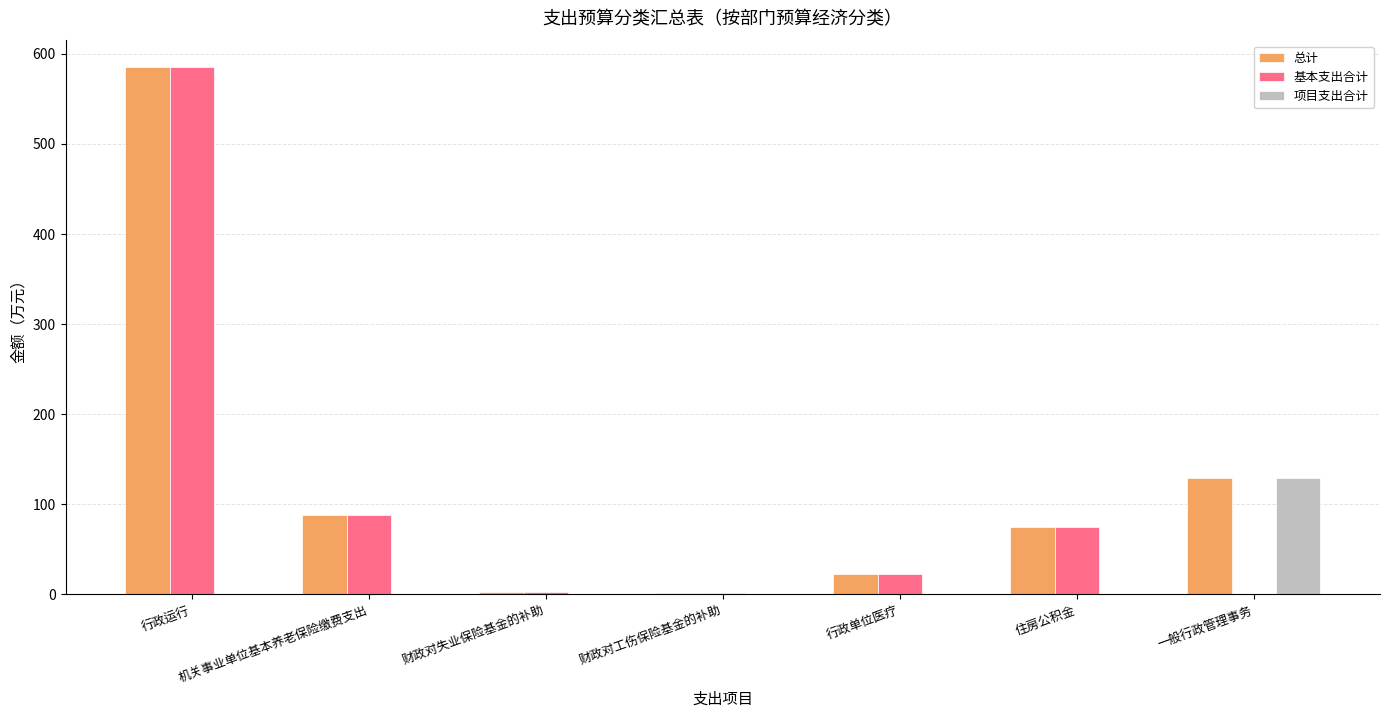

What is the maximum value for 总计?

585.4